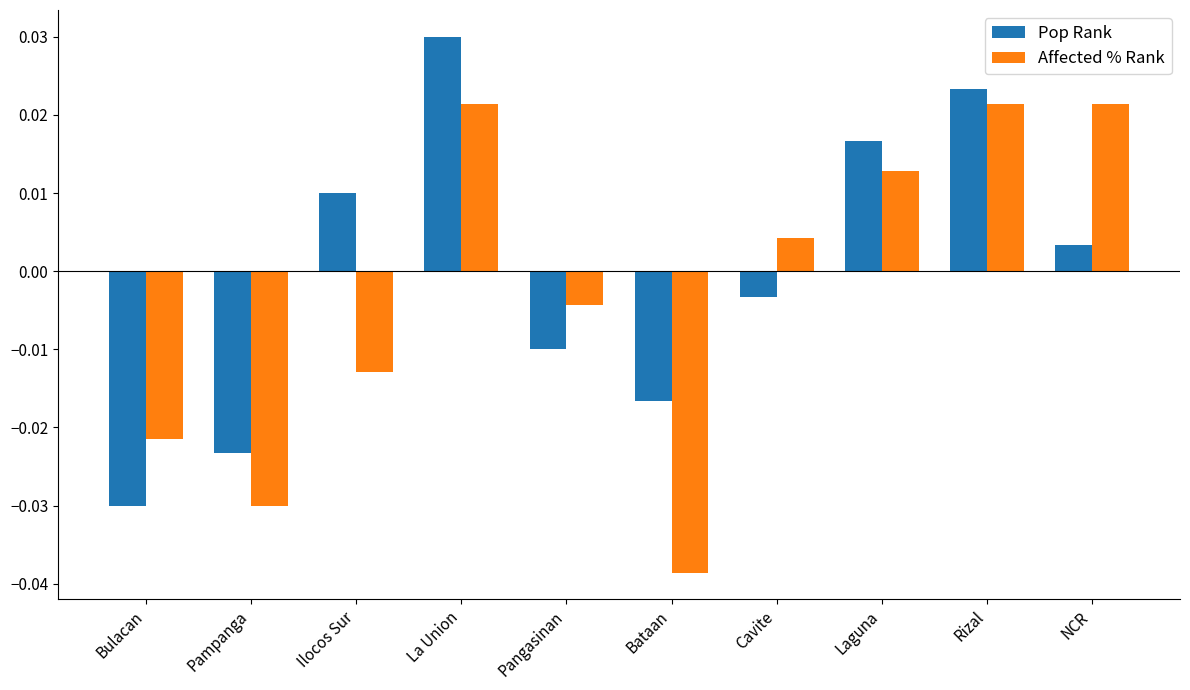

What is the label of the 5th bar from the right?

Bataan